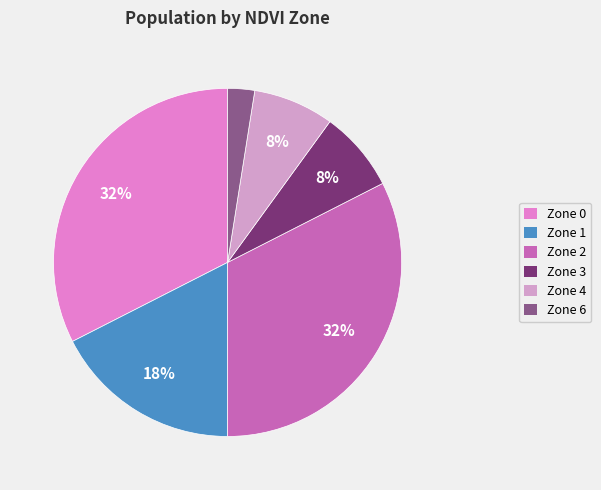

Does any single category account for the majority?

No